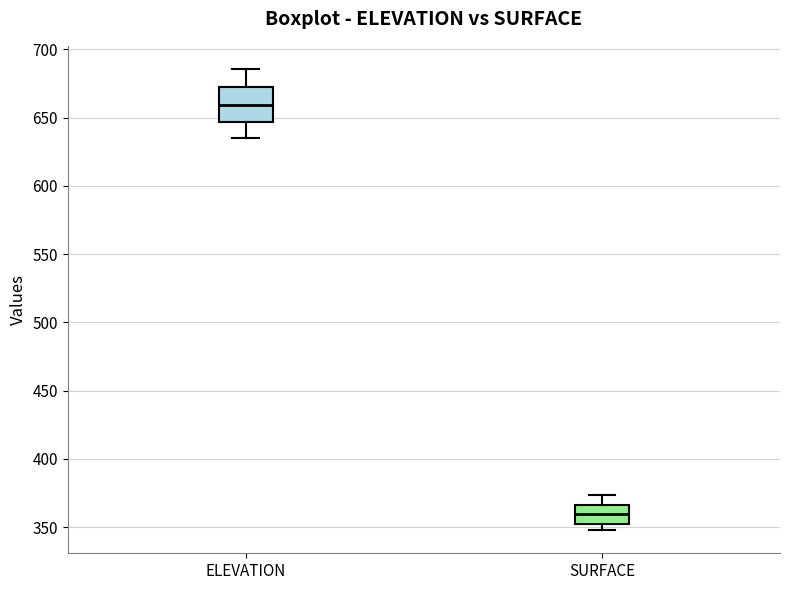

Reading left to right, transcribe this box plot: for each box, give where its median line is, the range the box spans, and where its two whiskers end, as read against the y-axis. The values are not printed on the chart, so give them approximately, as read against the axis.

ELEVATION: median 660, box 645 to 670, whiskers 635 to 685
SURFACE: median 360, box 355 to 365, whiskers 350 to 375